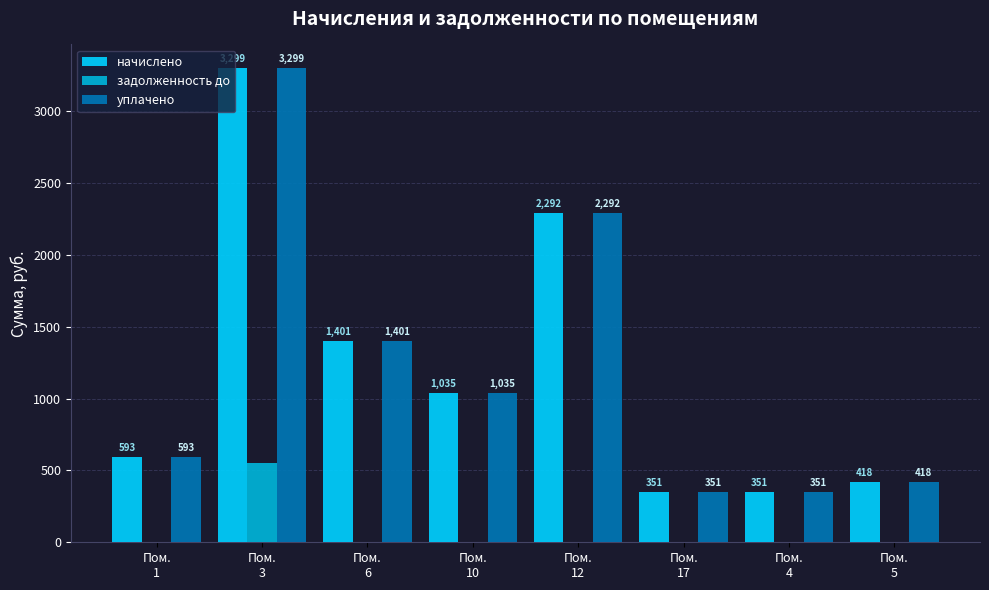

What is the highest value of the начислено series?

3299.4